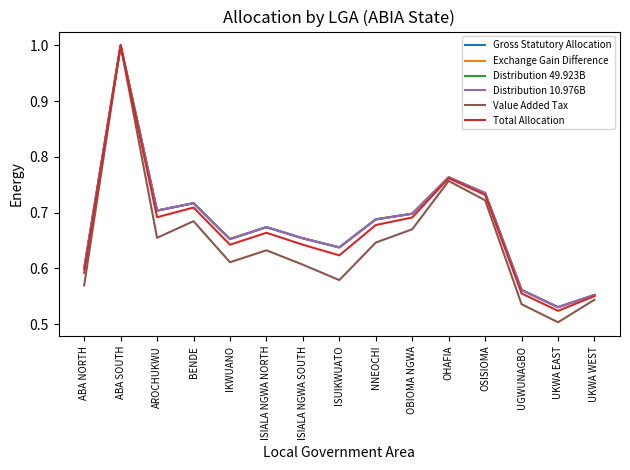

Is this an area chart (filled region under the line)?

No